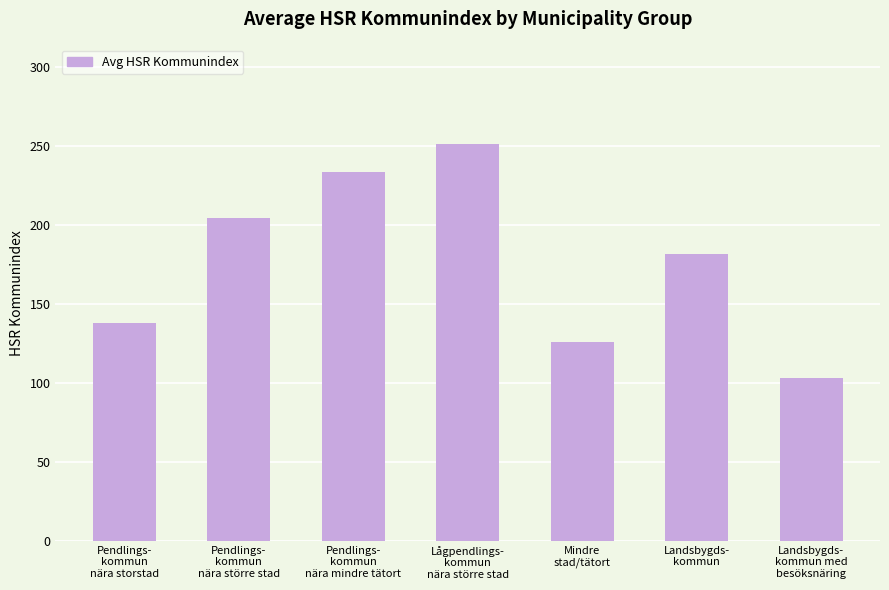

Are the bars grouped side by side (vs. stacked)?

No